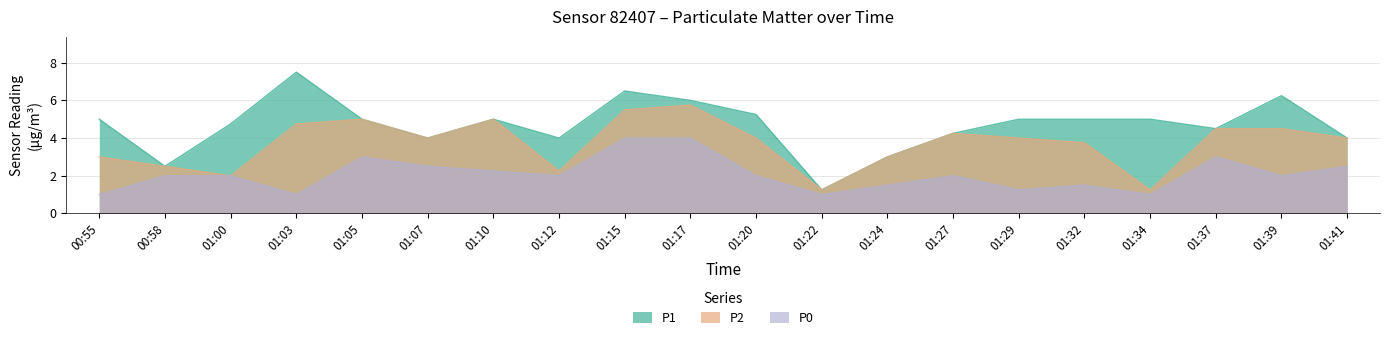

Where is the first local maximum for P1?

01:03